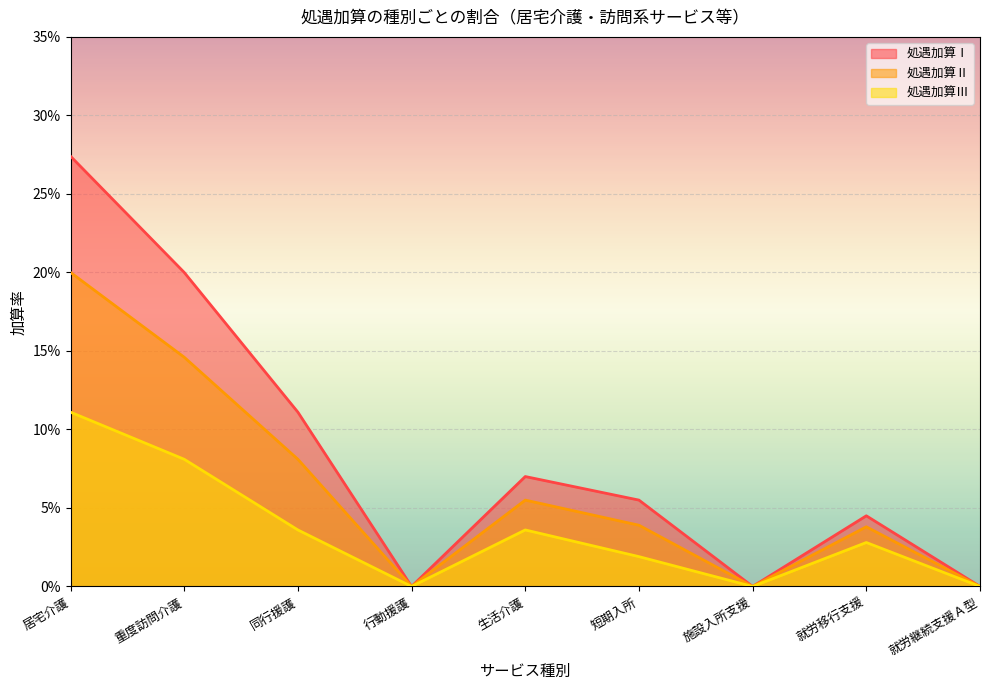

Where is 処遇加算Ⅲ nearest to the value 0?

行動援護